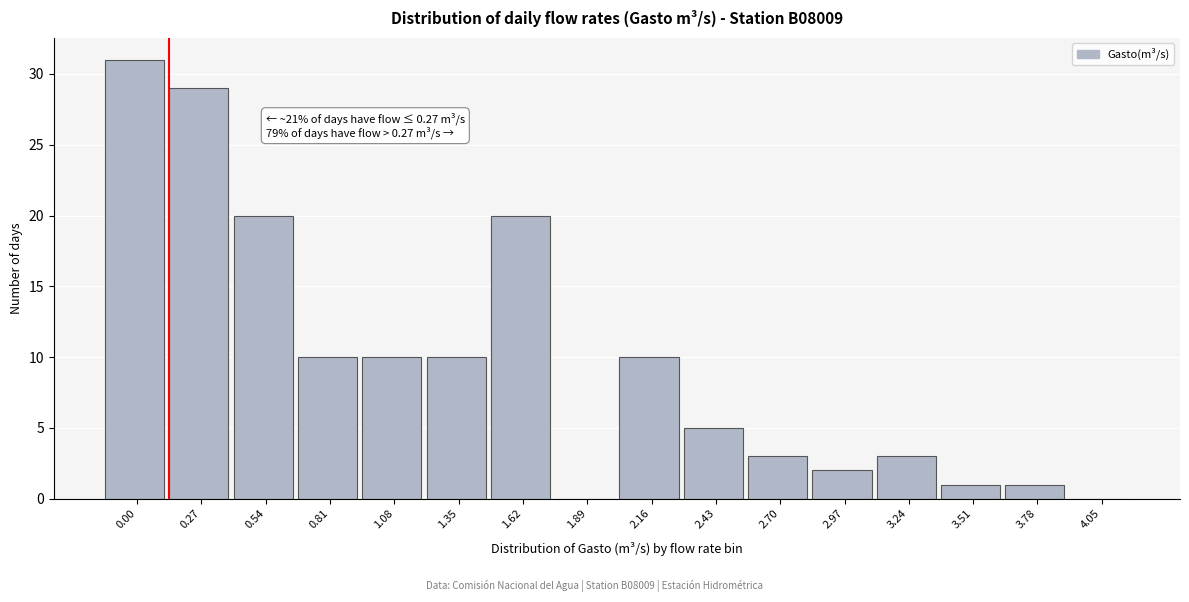

Reading left to right, extract all data points from this chart.

0.00=31	0.27=29	0.54=20	0.81=10	1.08=10	1.35=10	1.62=20	1.89=0	2.16=10	2.43=5	2.70=3	2.97=2	3.24=3	3.51=1	3.78=1	4.05=0